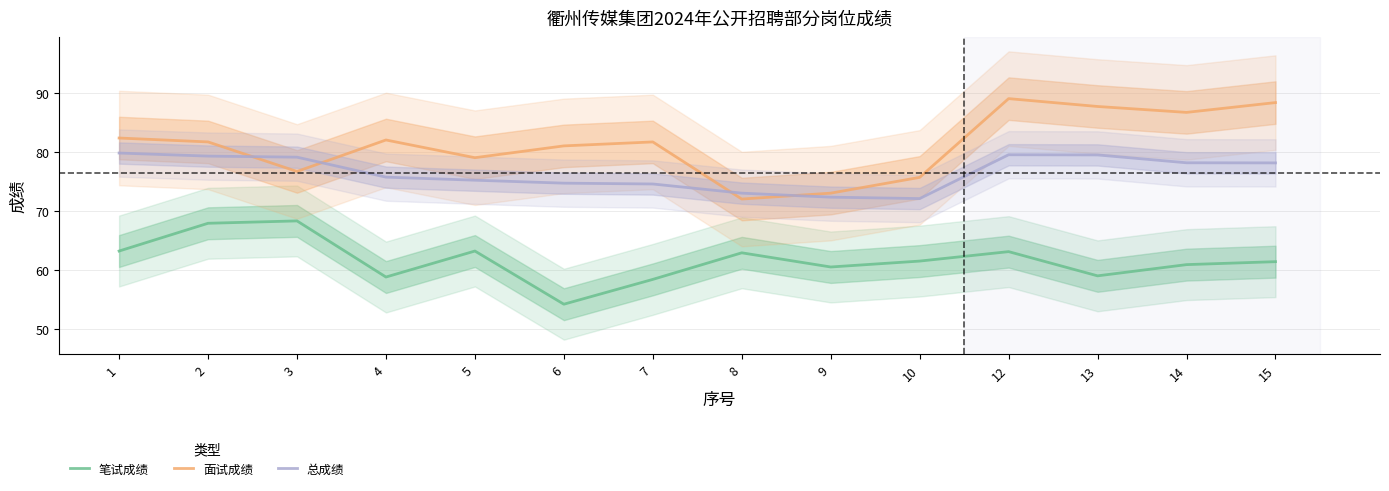

At how many categories does at least one series exceed 83?

4